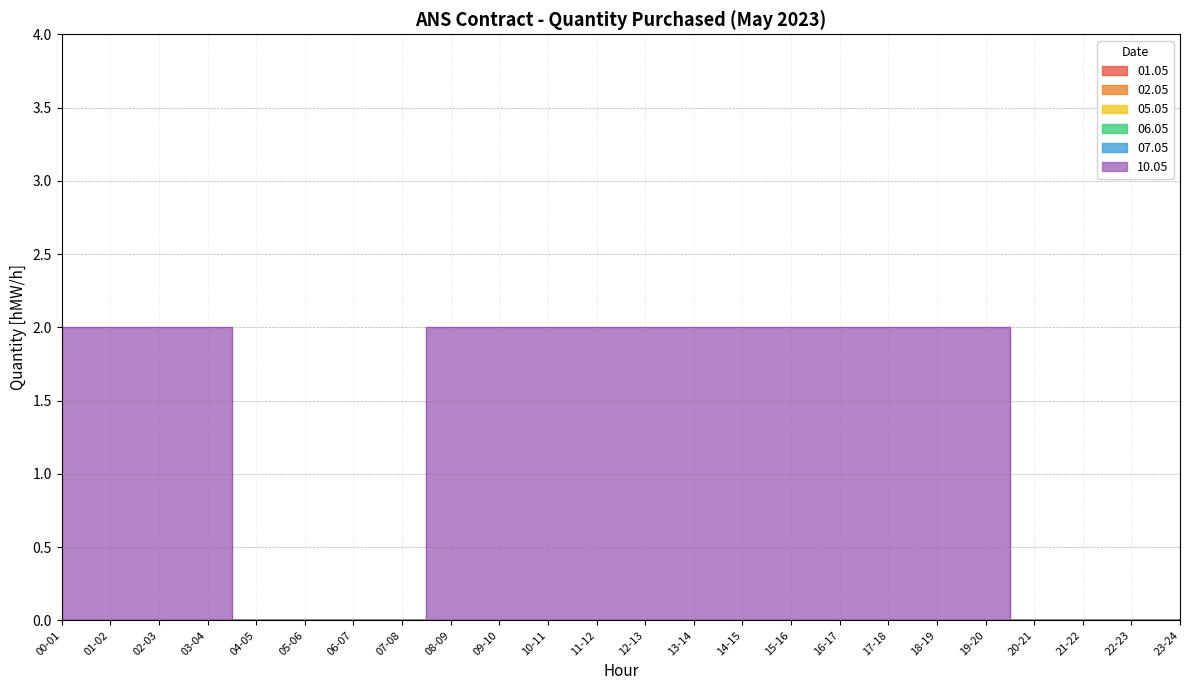

Which series has the largest range (max minus min)?

10.05